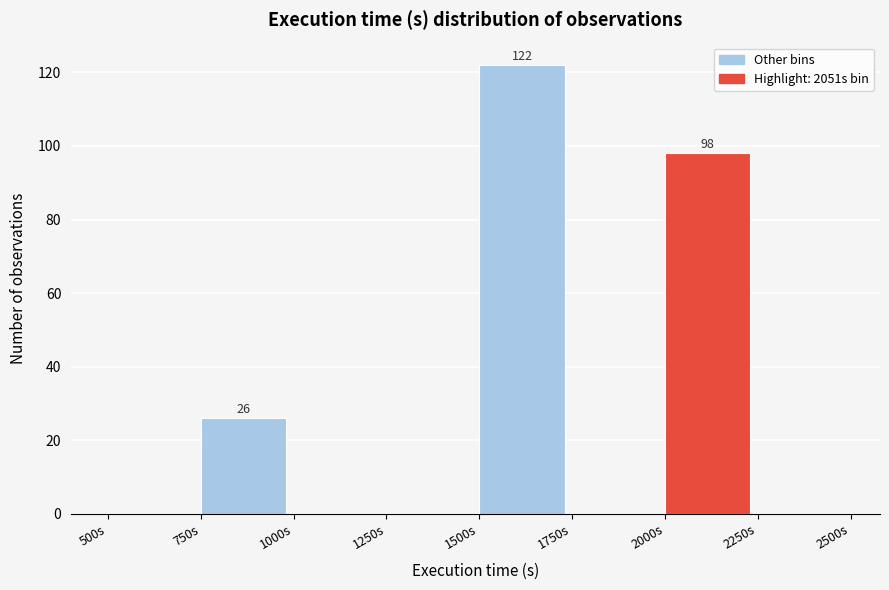

Which range on the x-axis has the tallest bar?

1500 to 1750